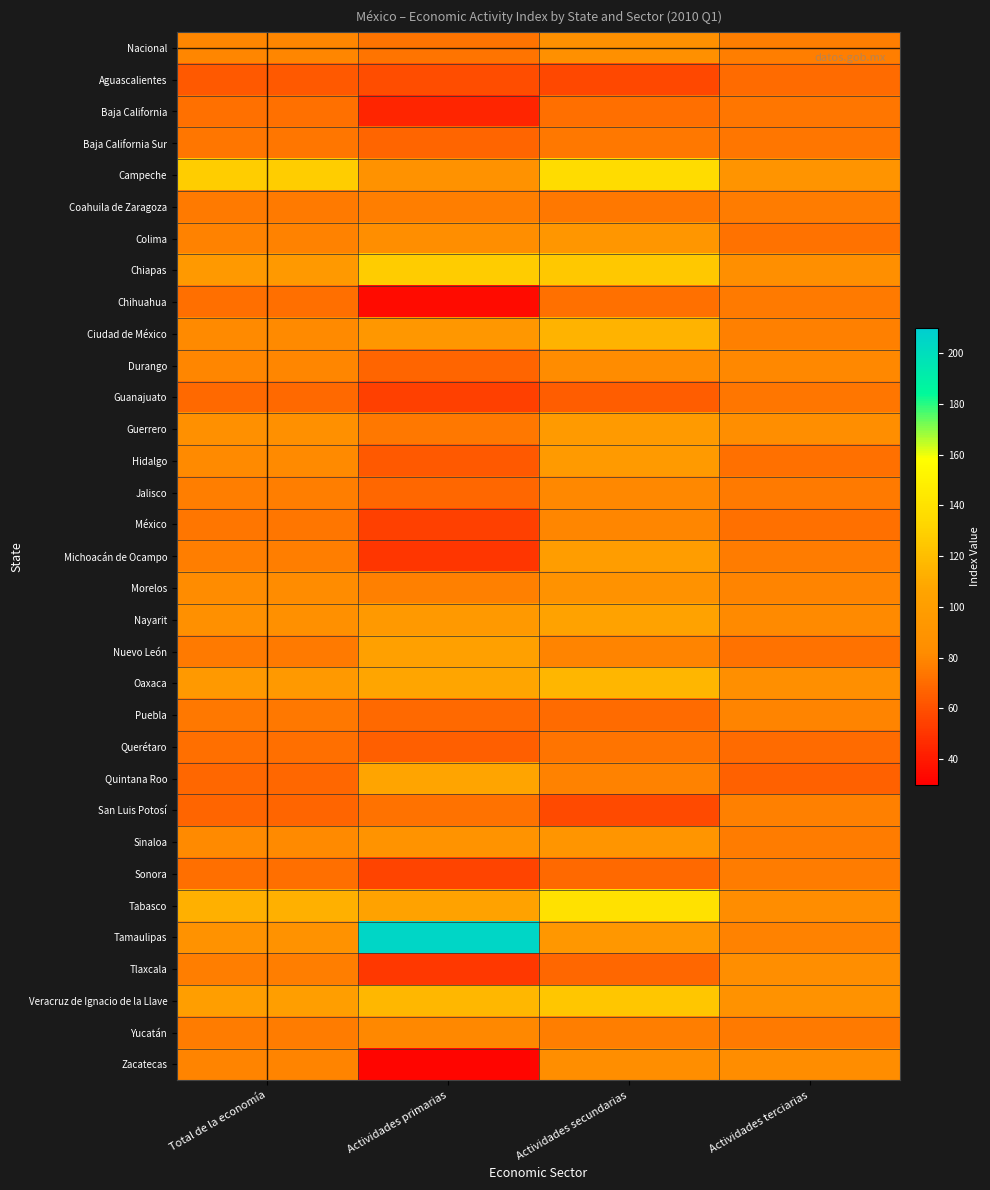

Which series has the largest range (max minus min)?

Tamaulipas